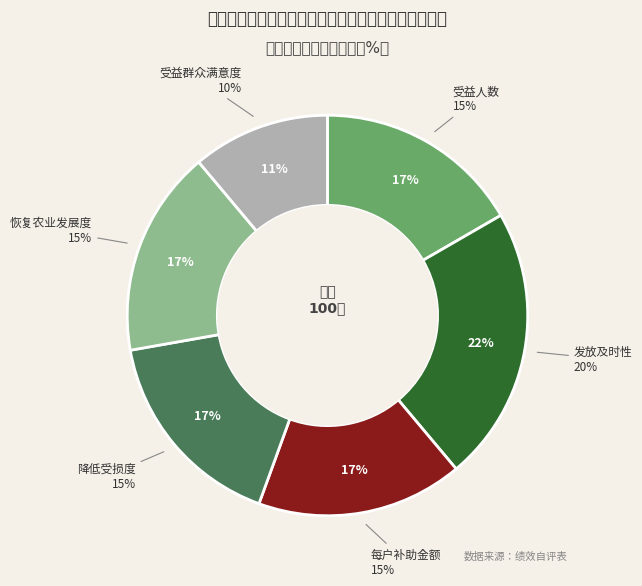

To the nearest percent, what percentage of the pie is 恢复农业发展度?

17%